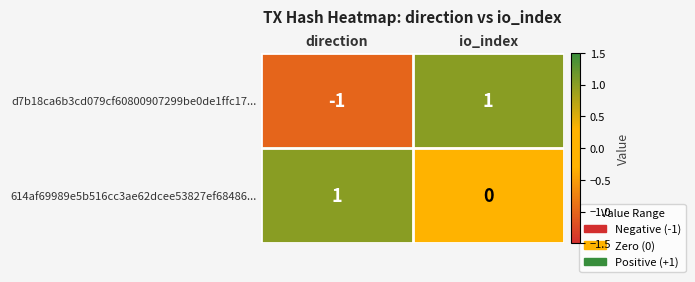

Which category has the highest value in the d7b18ca6b3cd079cf60800907299be0de1ffc17... series?

io_index